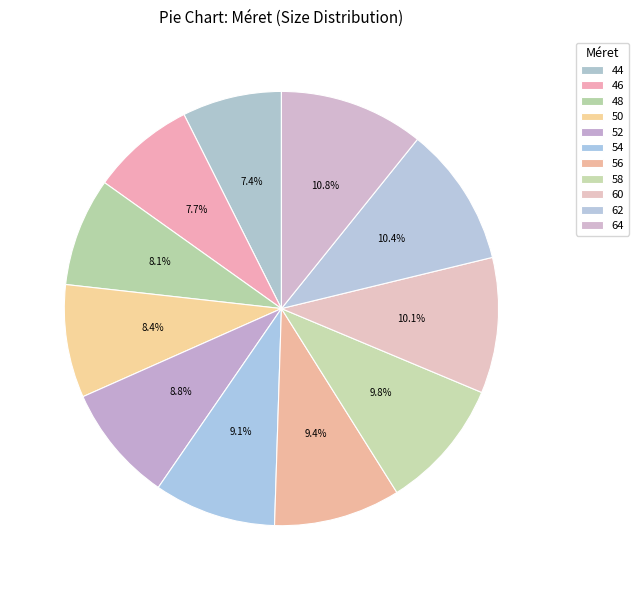

True or false: 50 accounts for 1% of the total.

False